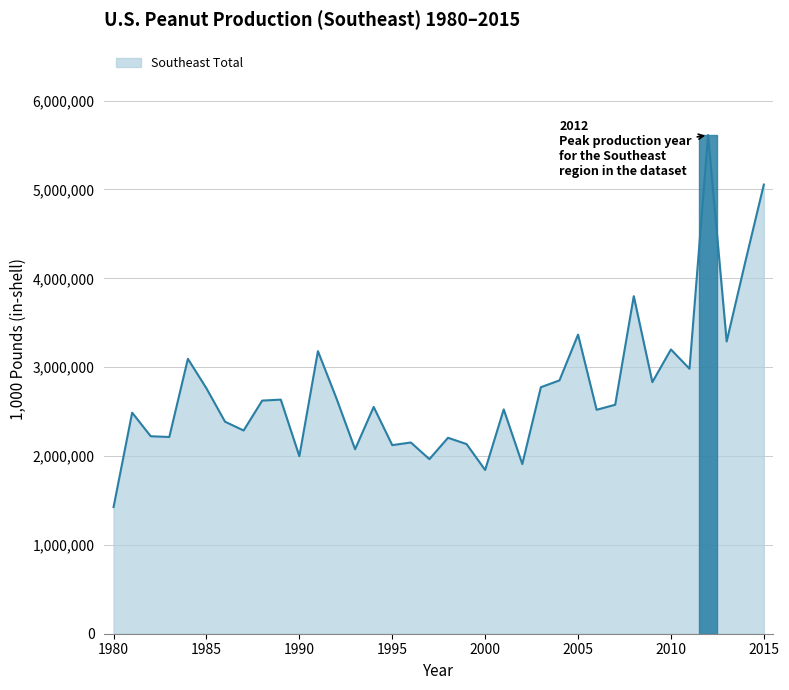

What is the greatest value displayed?

5612800